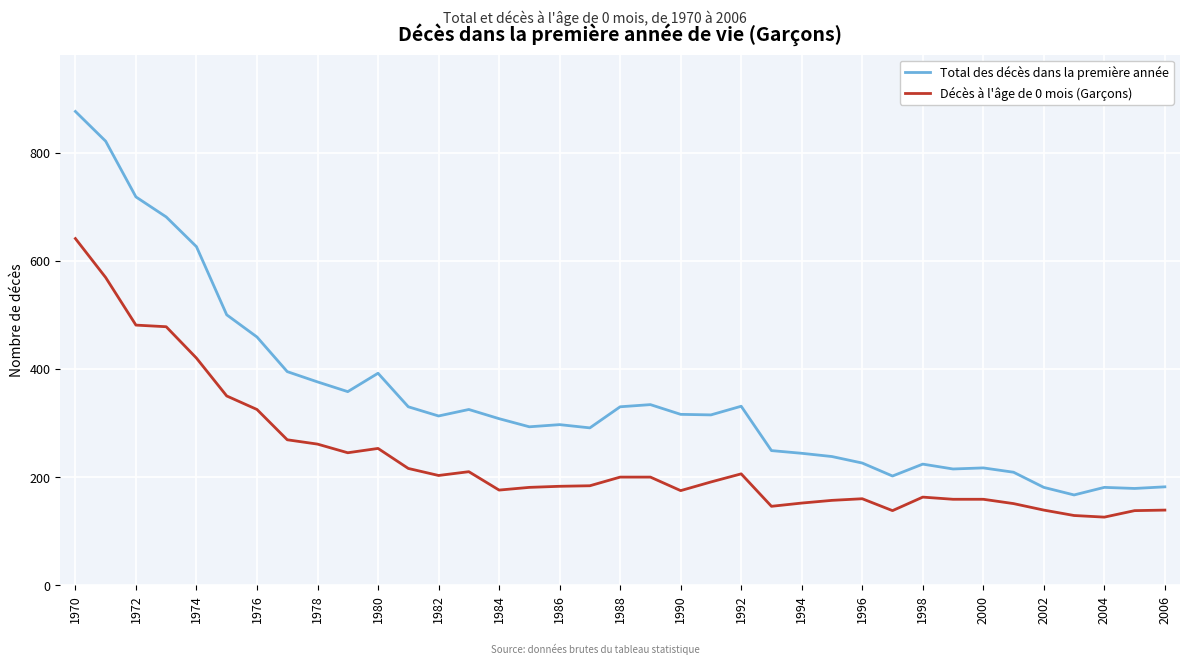

True or false: Décès à l'âge de 0 mois (Garçons) and Total des décès dans la première année intersect in this chart.

False